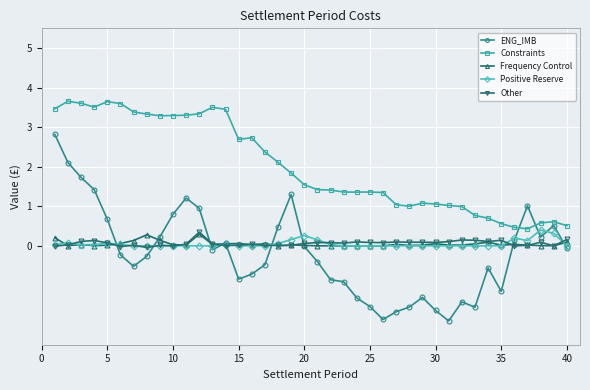

Which series has the widest spread of values?

ENG_IMB